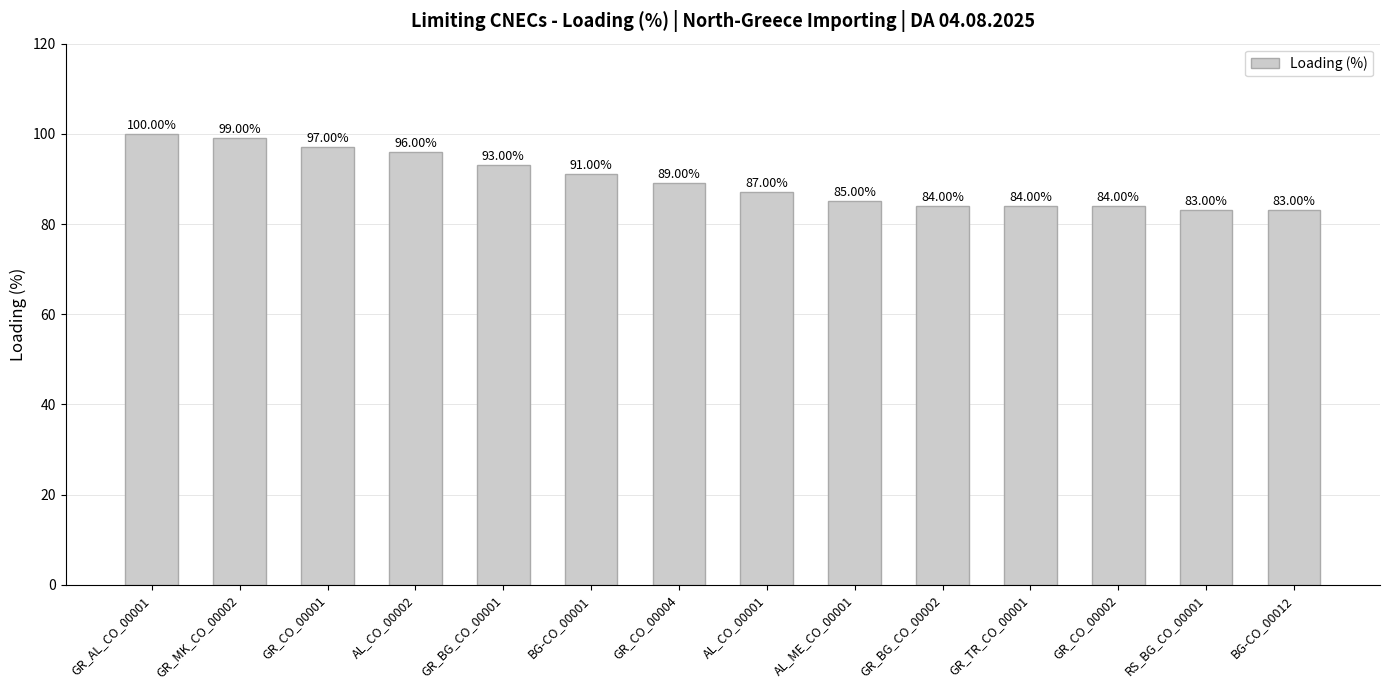

What is the sum of the values at GR_CO_00002 and GR_BG_CO_00002?

168